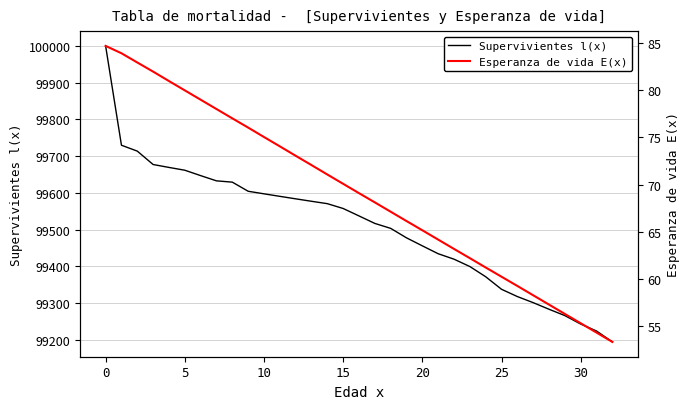

What is the value of the Supervivientes l(x) point at the 6th from the left?

99661.7